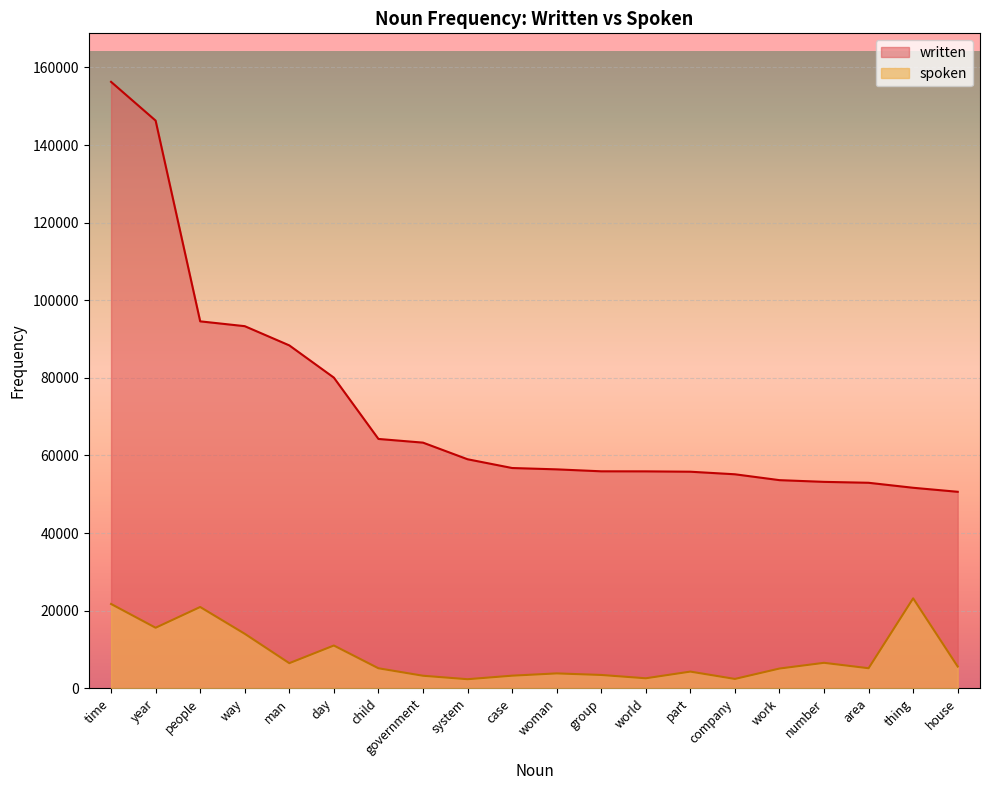

Is it true that the value at woman is 56417?

True